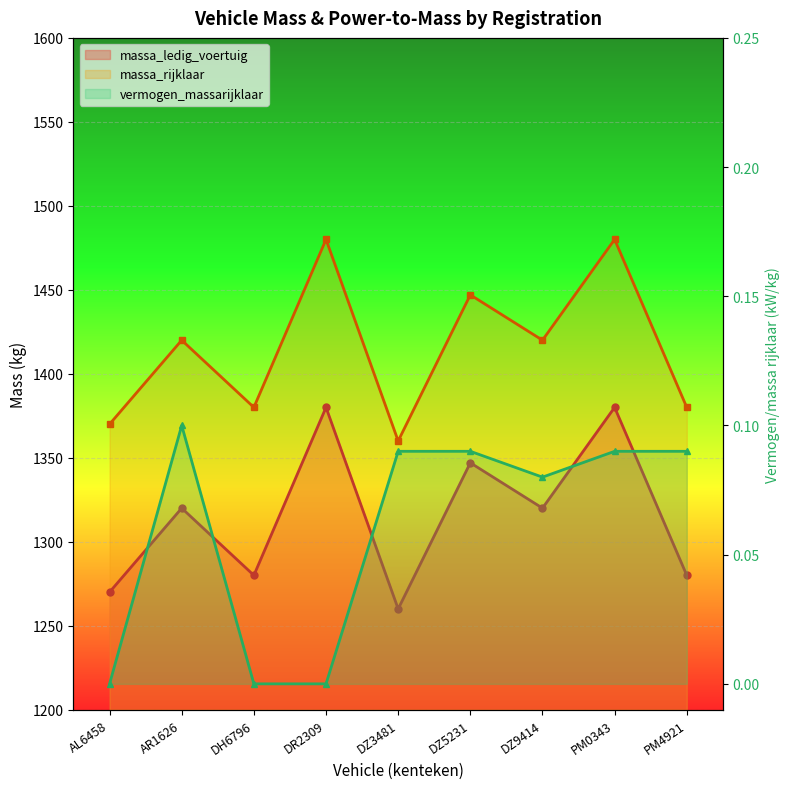

What are all the series names shown in the legend?

massa_ledig_voertuig, massa_rijklaar, vermogen_massarijklaar